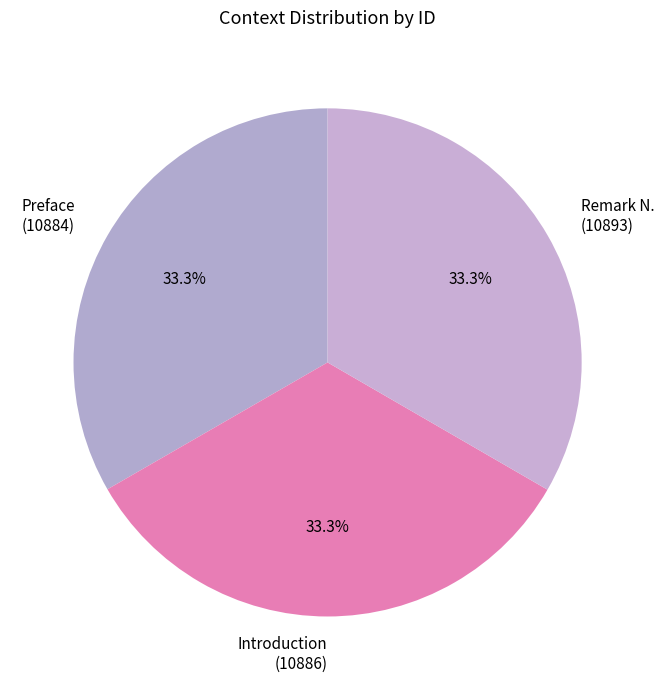

True or false: Preface accounts for 33% of the total.

True